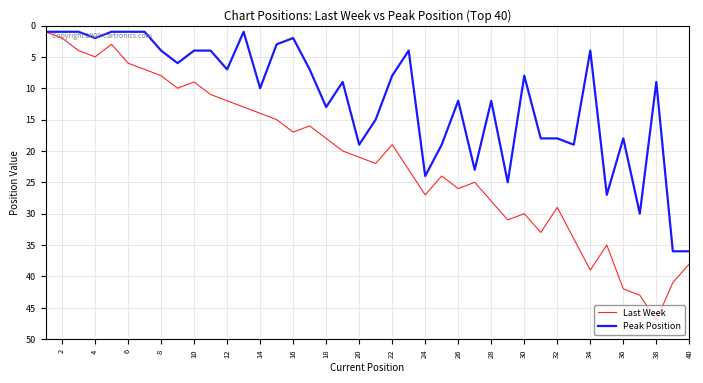

Rank the series by their maximum value, from lowest to highest.

Peak Position, Last Week